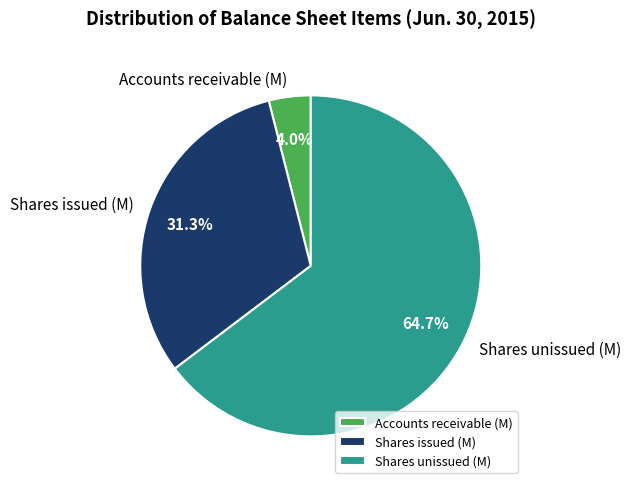

Which category has the smallest portion of the pie?

Accounts receivable (M)